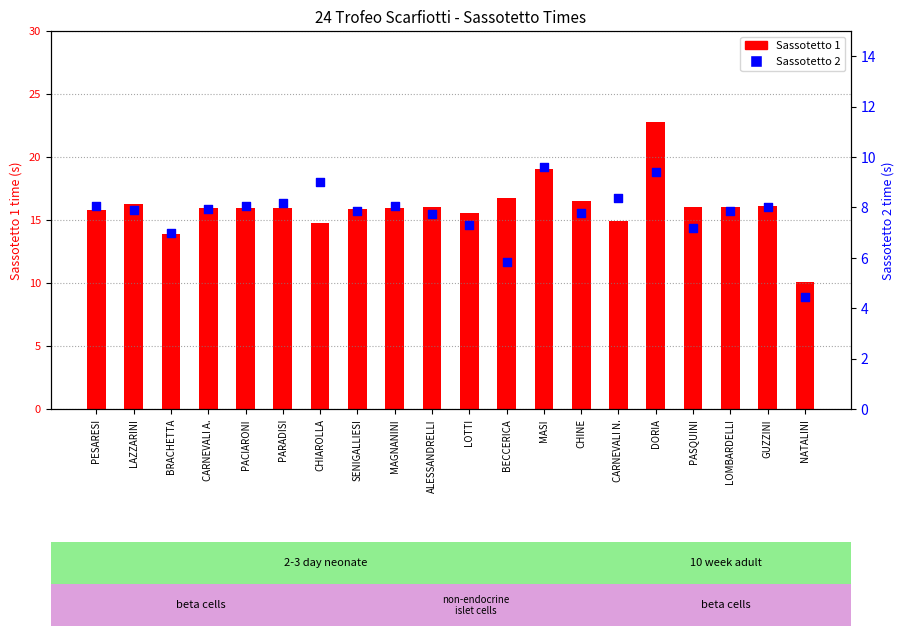

Is the value of Sassotetto 2 at CHINE greater than the value of Sassotetto 1 at LOMBARDELLI?

No